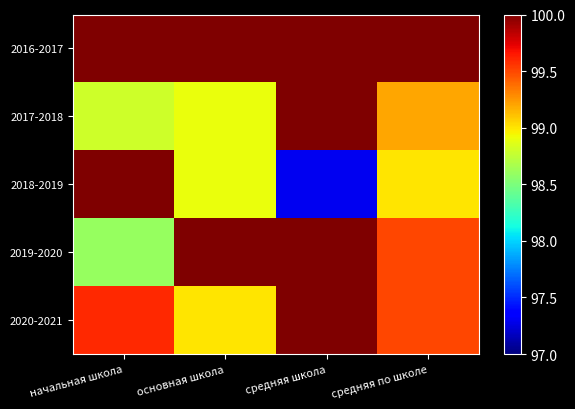

What is the difference between the highest and lowest values at начальная школа?

1.4